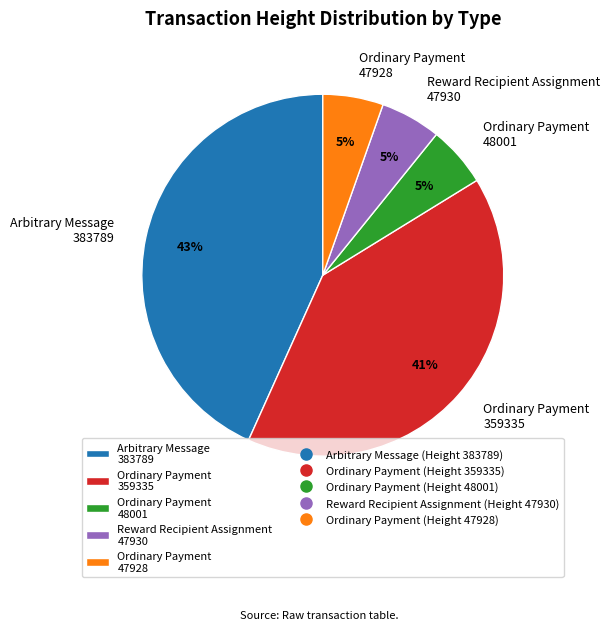

To the nearest percent, what is the difference between the largest and smallest slice percentages?

38%